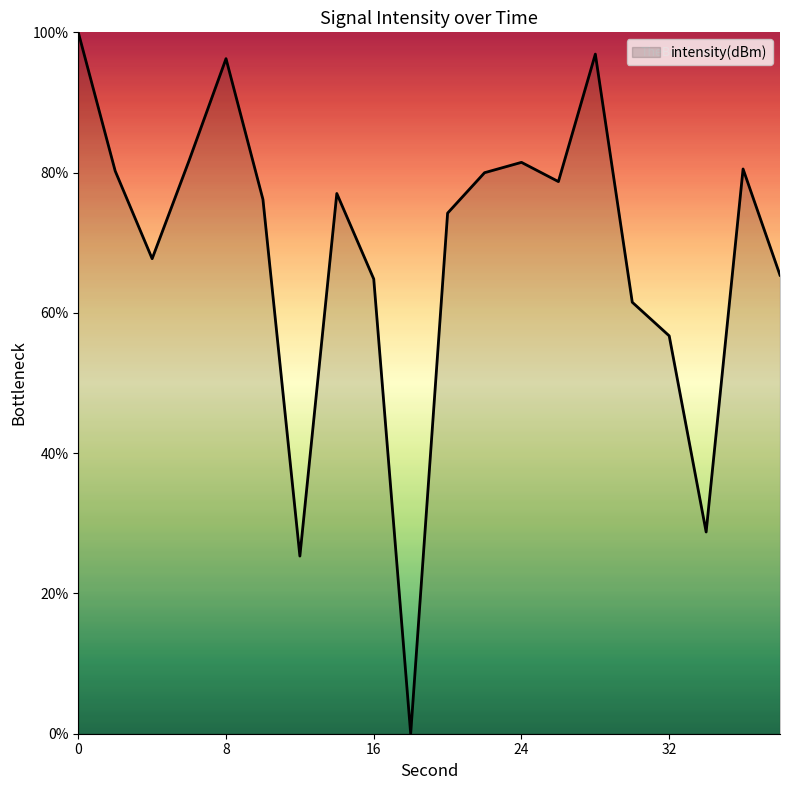

What is the difference between the maximum and minimum values?

100.0